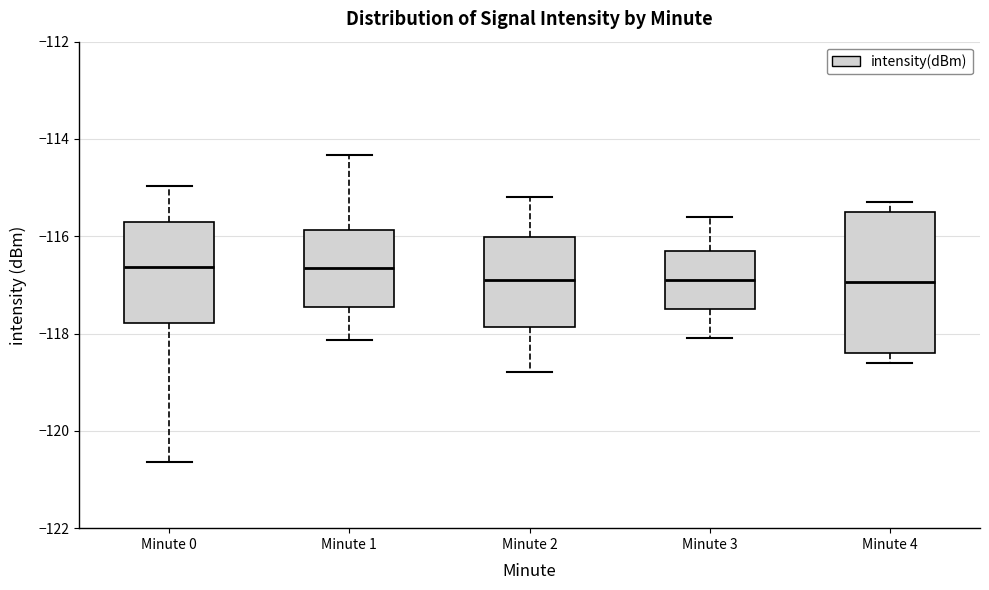

Comparing the boxes themselves (not the whiskers), which one is the tallest?

Minute 4